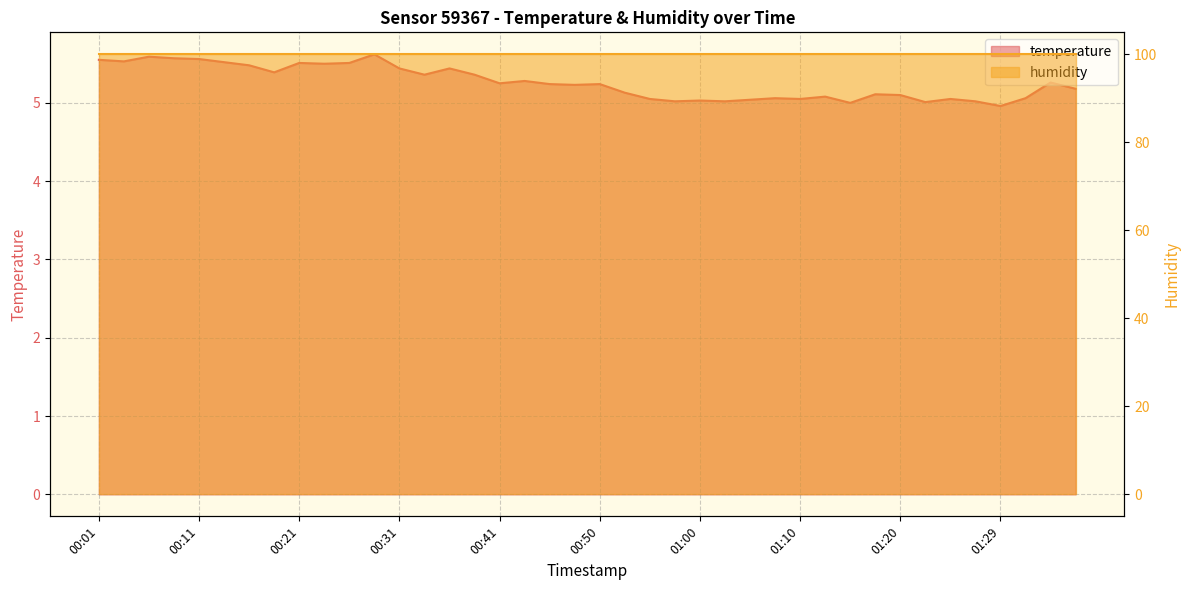

What is the sum of the values at 01:29 and 00:01?

10.5